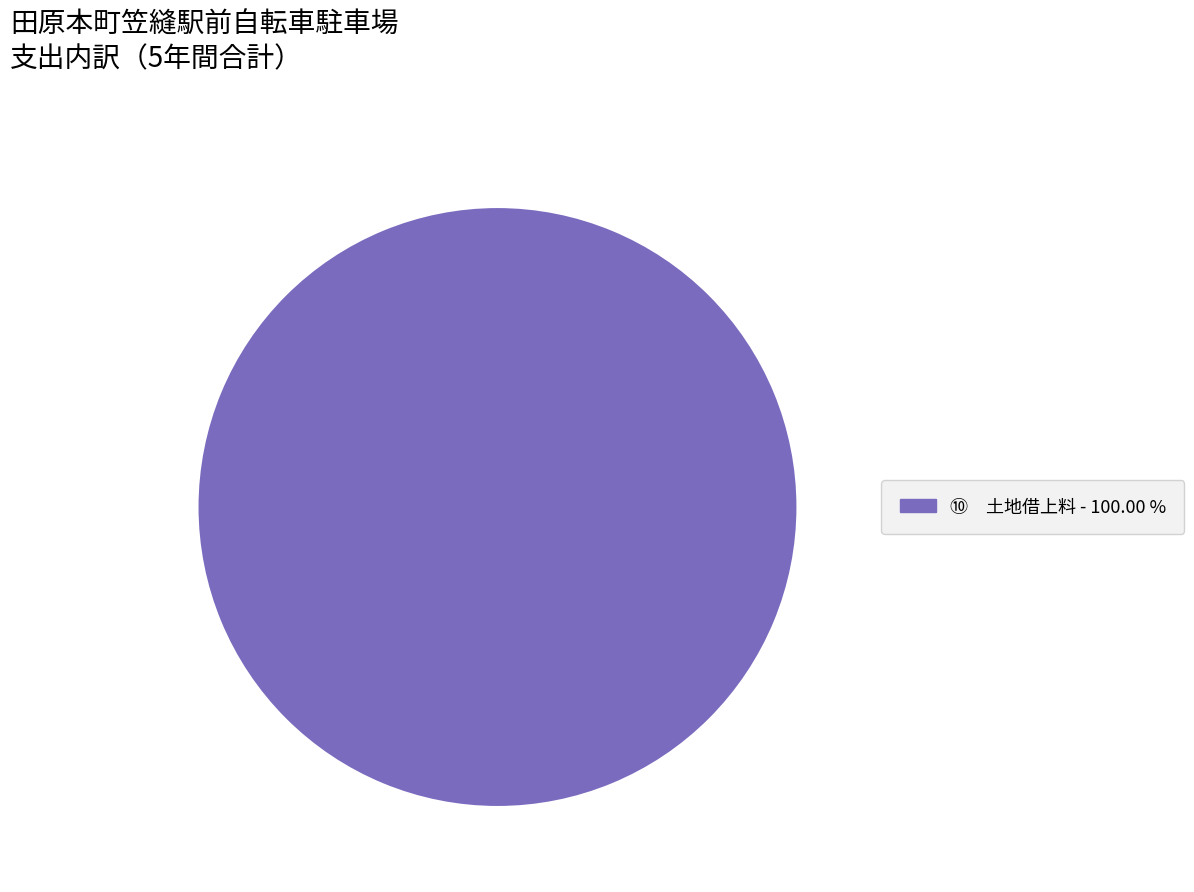

Does any single category account for the majority?

Yes